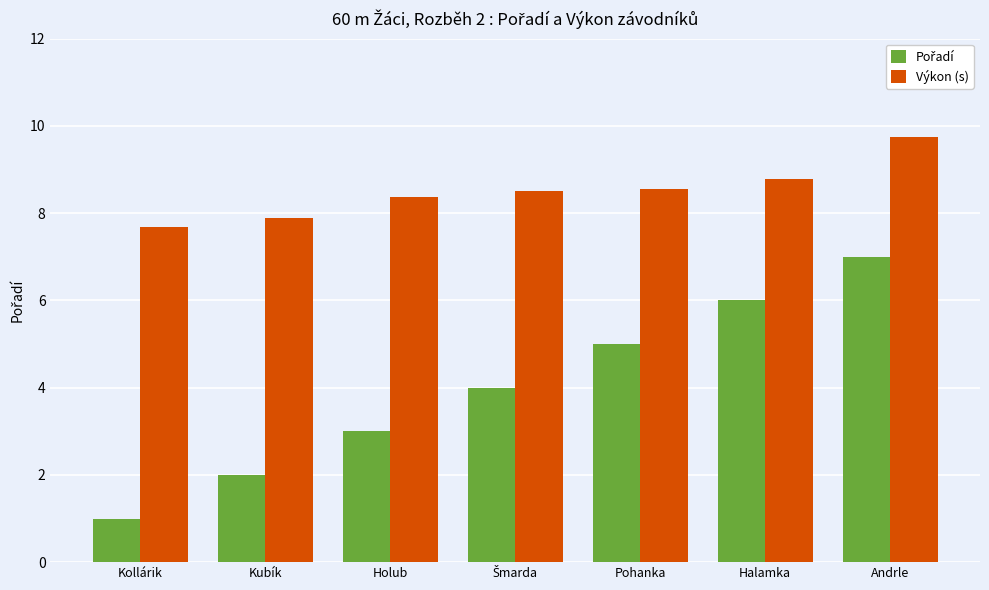

Is it true that Výkon (s) equals 11.9 at Pohanka?

False